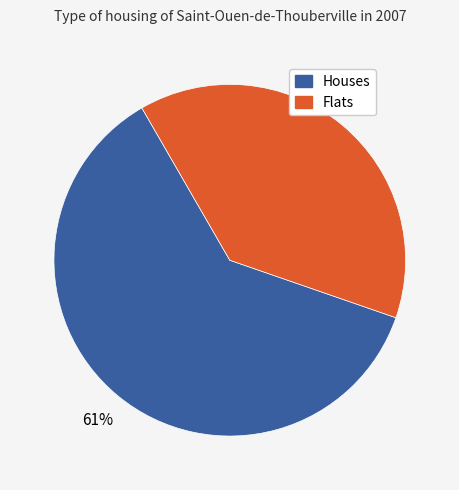

Which slice is the smallest?

Flats